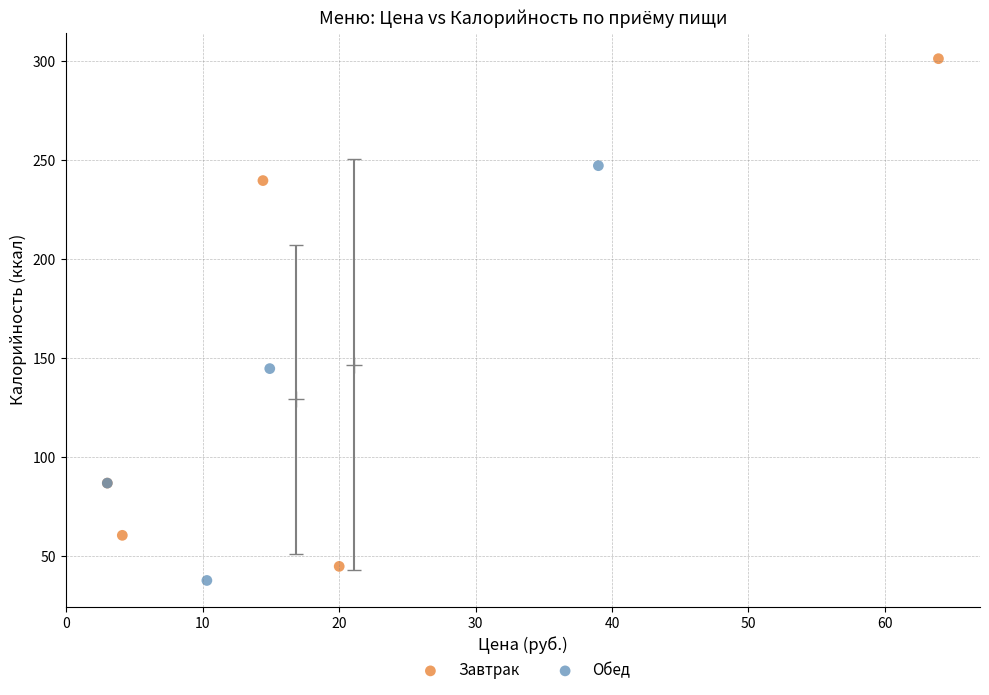

Which series contains the highest Y value?

Завтрак